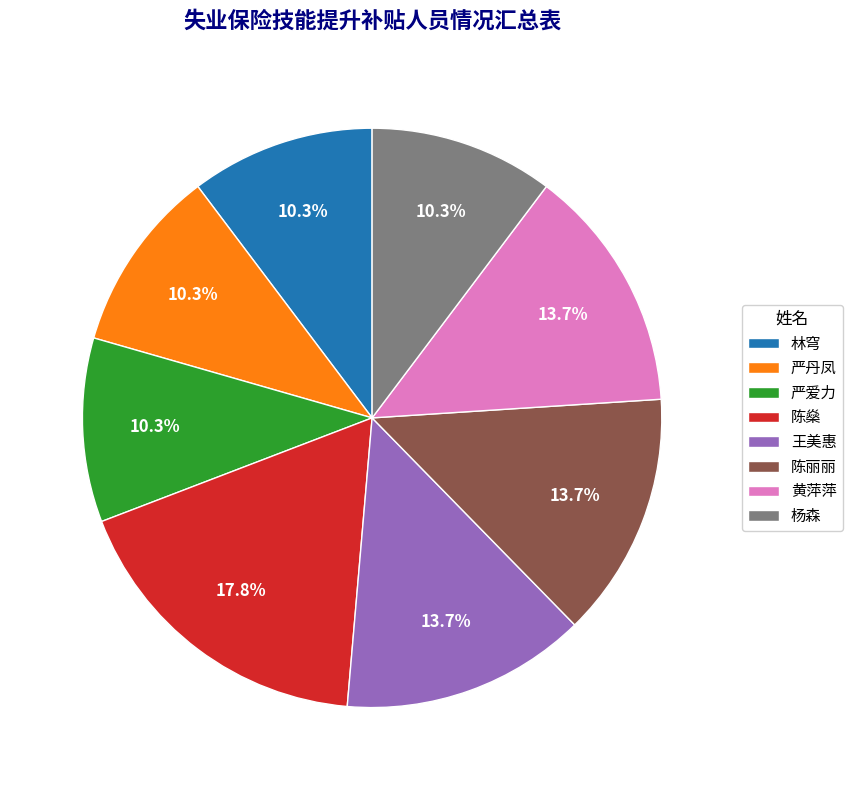

To the nearest percent, what percentage of the pie is 杨森?

10%